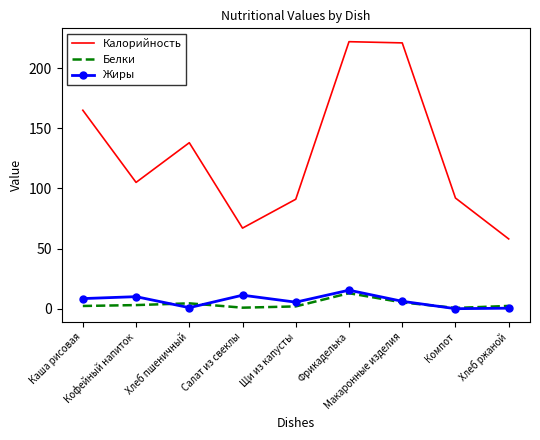

True or false: Белки and Калорийность intersect in this chart.

False